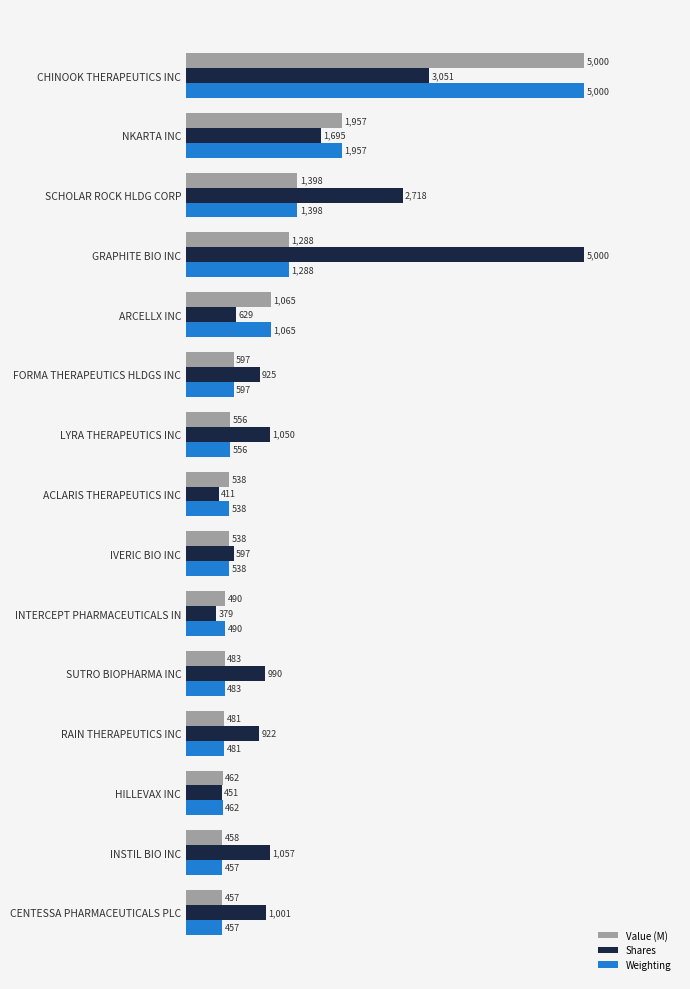

How many values in the Shares series are below 990?

7